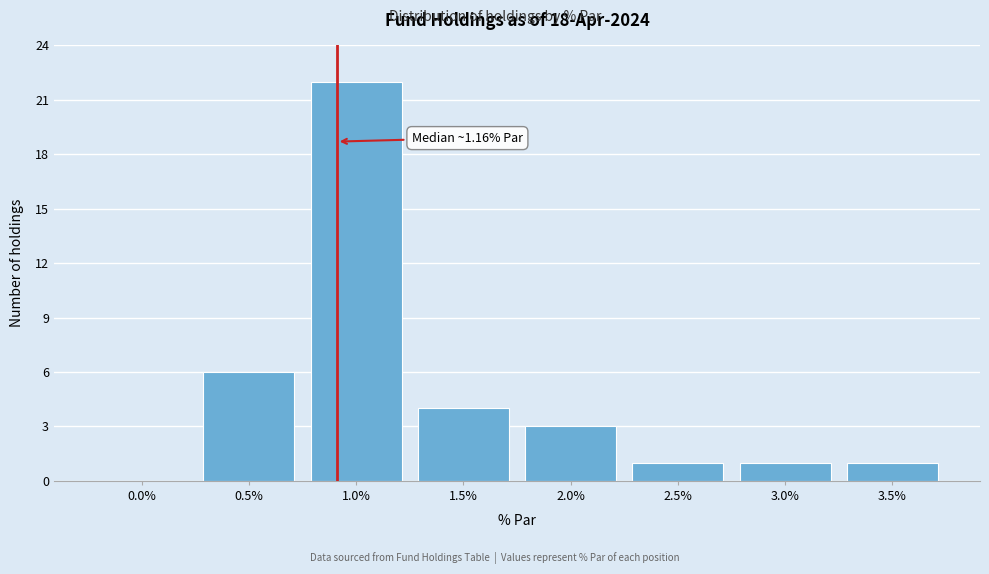

Reading left to right, extract all data points from this chart.

0.0%=0	0.5%=6	1.0%=22	1.5%=4	2.0%=3	2.5%=1	3.0%=1	3.5%=1